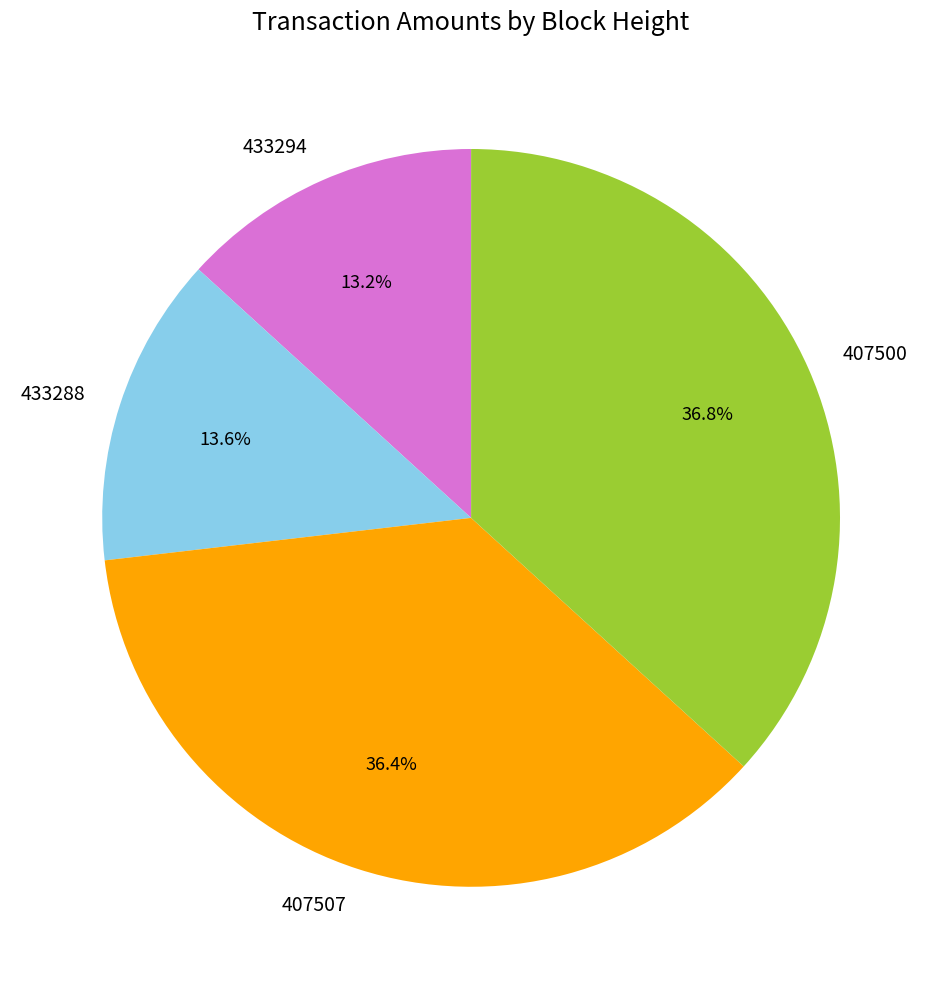

Is it true that 433294 is 13% of the pie?

True